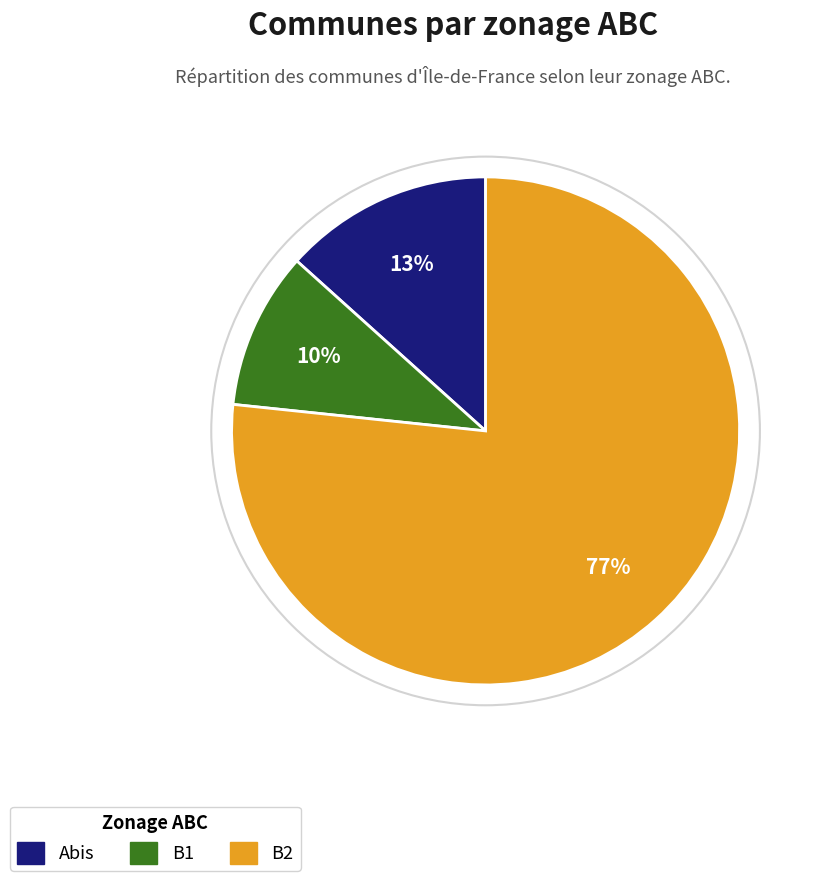

To the nearest percent, what is the average slice percentage?

33%